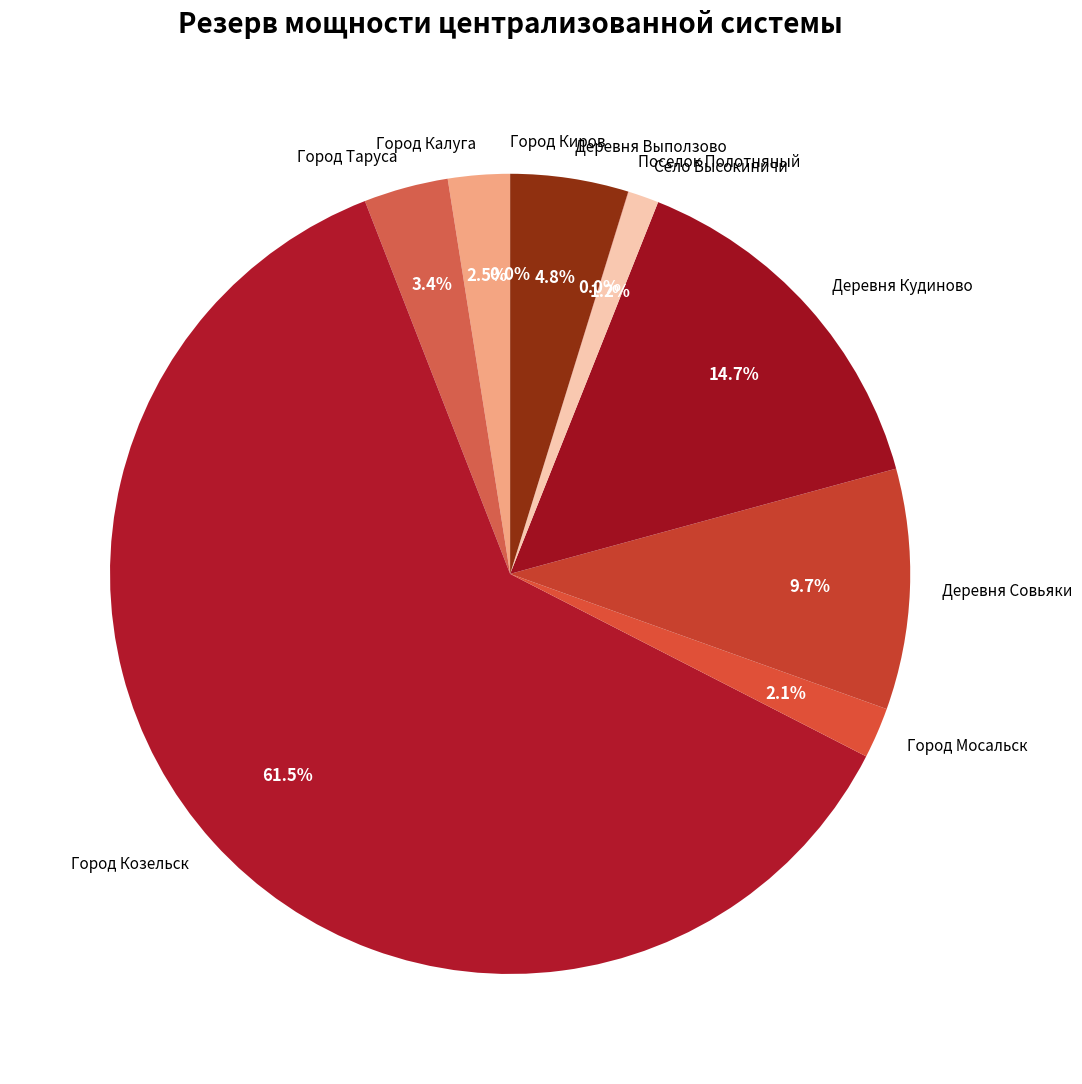

Is it true that Город Мосальск is 7% of the pie?

False